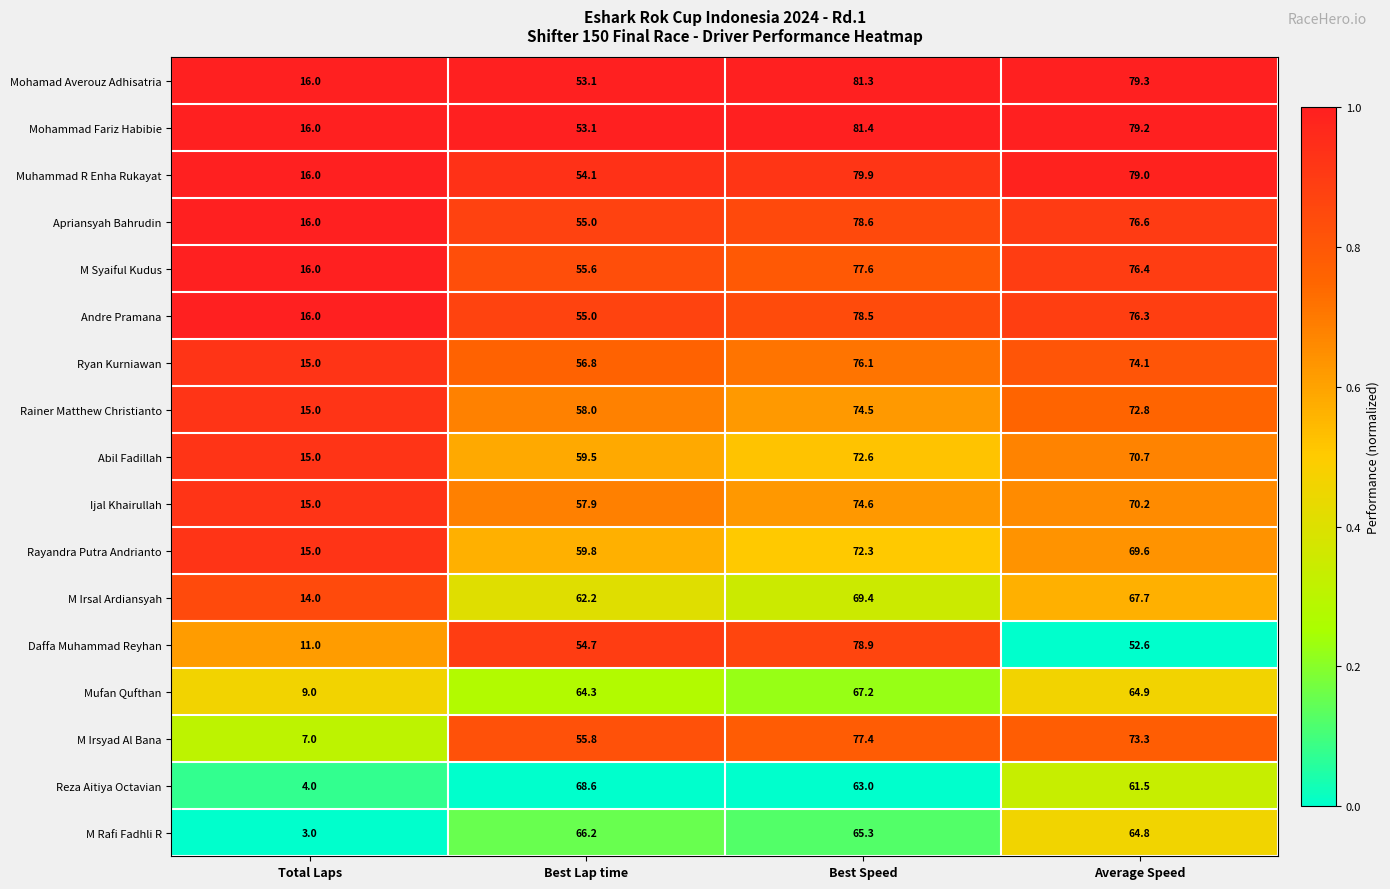

Rank the series at Average Speed from lowest to highest value.

Daffa Muhammad Reyhan, Reza Aitiya Octavian, M Rafi Fadhli R, Mufan Qufthan, M Irsal Ardiansyah, Rayandra Putra Andrianto, Ijal Khairullah, Abil Fadillah, Rainer Matthew Christianto, M Irsyad Al Bana, Ryan Kurniawan, Andre Pramana, M Syaiful Kudus, Apriansyah Bahrudin, Muhammad R Enha Rukayat, Mohammad Fariz Habibie, Mohamad Averouz Adhisatria